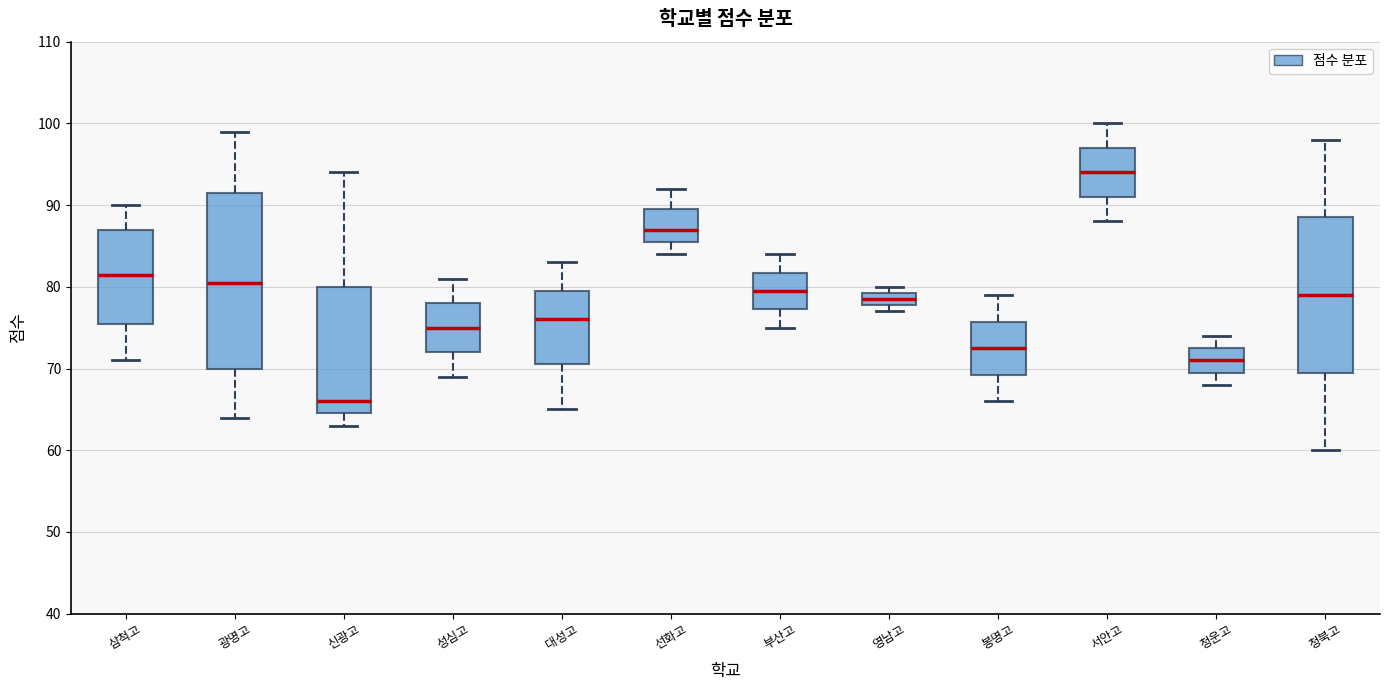

Comparing the boxes themselves (not the whiskers), which one is the tallest?

광명고